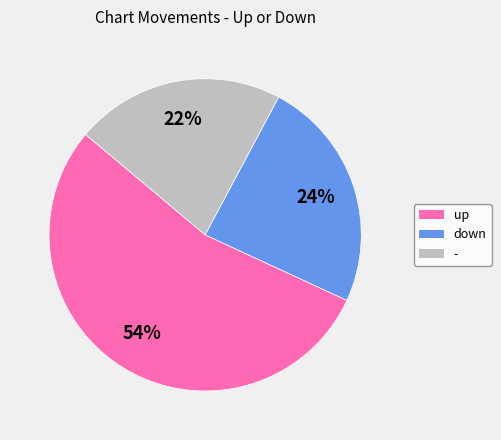

Rank the categories by value from lowest to highest.

-, down, up